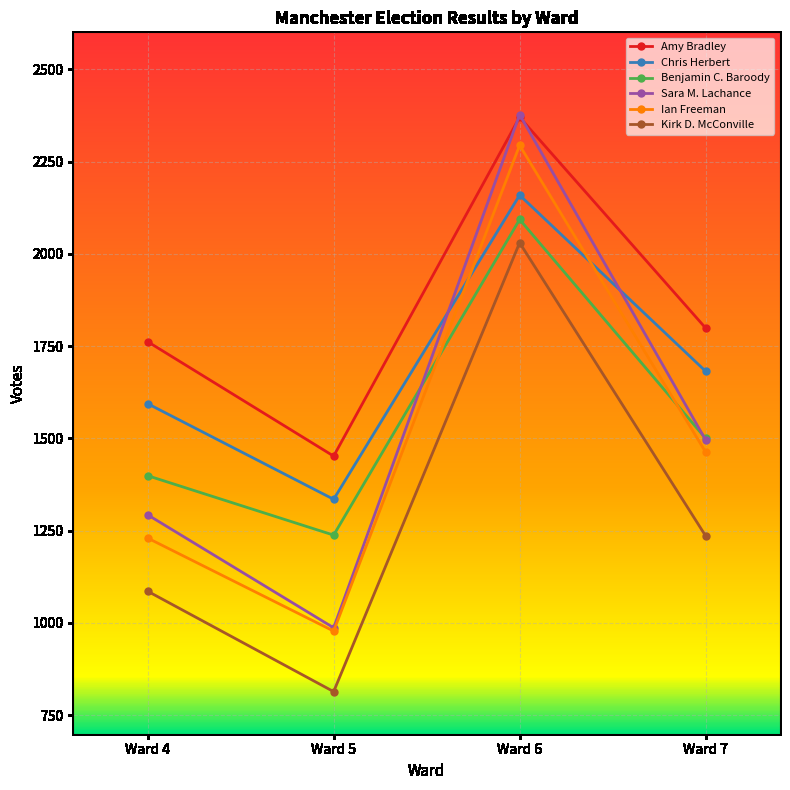

What is the minimum value for Sara M. Lachance?

987